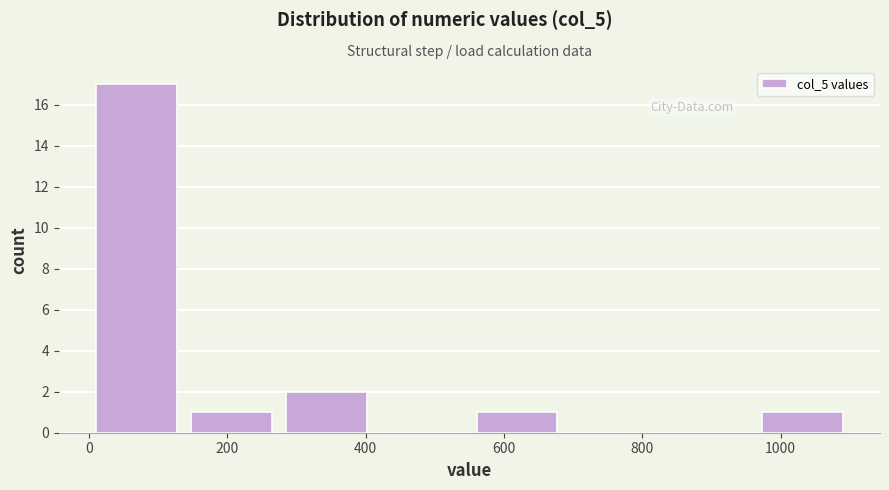

Reading left to right, transcribe this chart: for each bar, give the range it covers on the x-axis and its height. Neither the bar edges nor the heights are printed on the chart, so give them approximately, as read against the axes.

0 to 140: 17
140 to 280: 1
280 to 420: 2
420 to 560: 0
560 to 680: 1
680 to 820: 0
820 to 960: 0
960 to 1100: 1